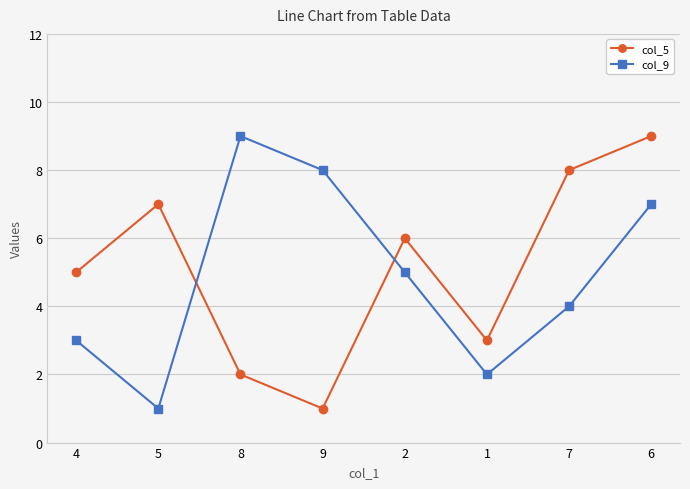

The col_9 series shows 9 at 8. True or false?

True